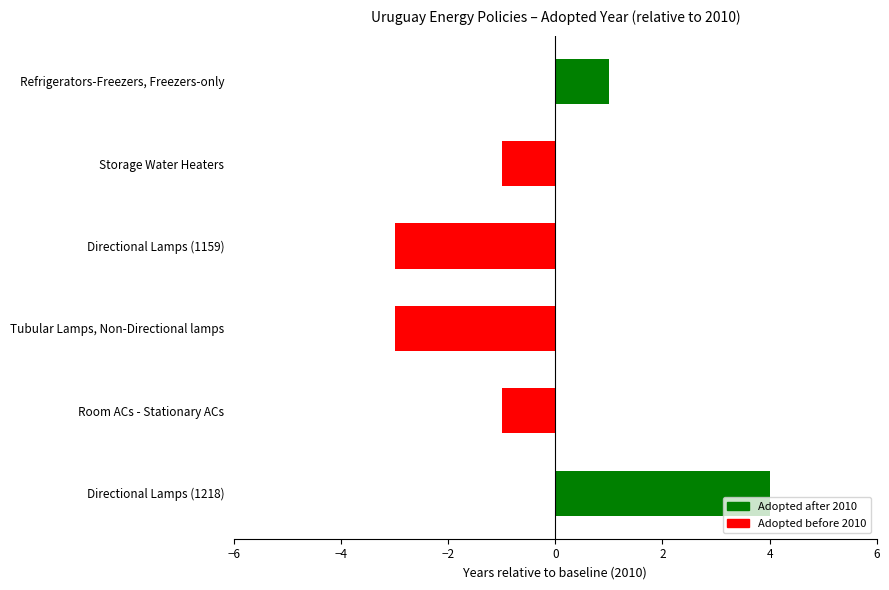

What is the difference between the values at Directional Lamps (1159) and Refrigerators-Freezers, Freezers-only?

4